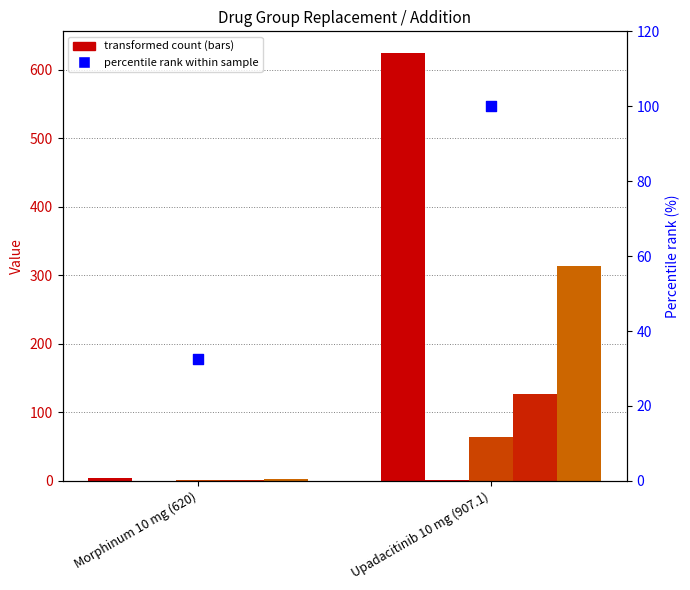

Which series has the largest Y range (max minus min)?

col_6